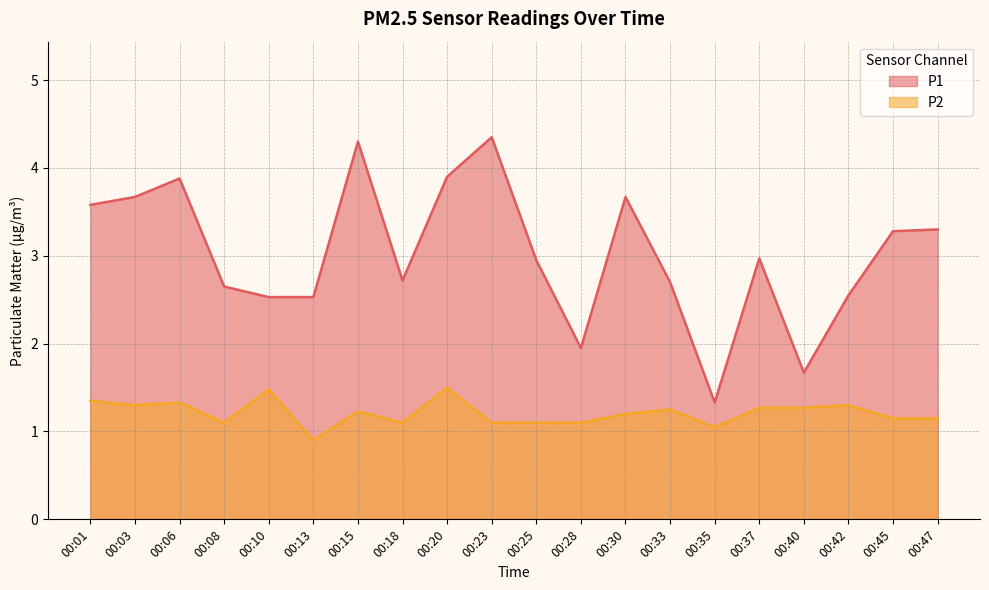

True or false: P1 and P2 intersect in this chart.

False